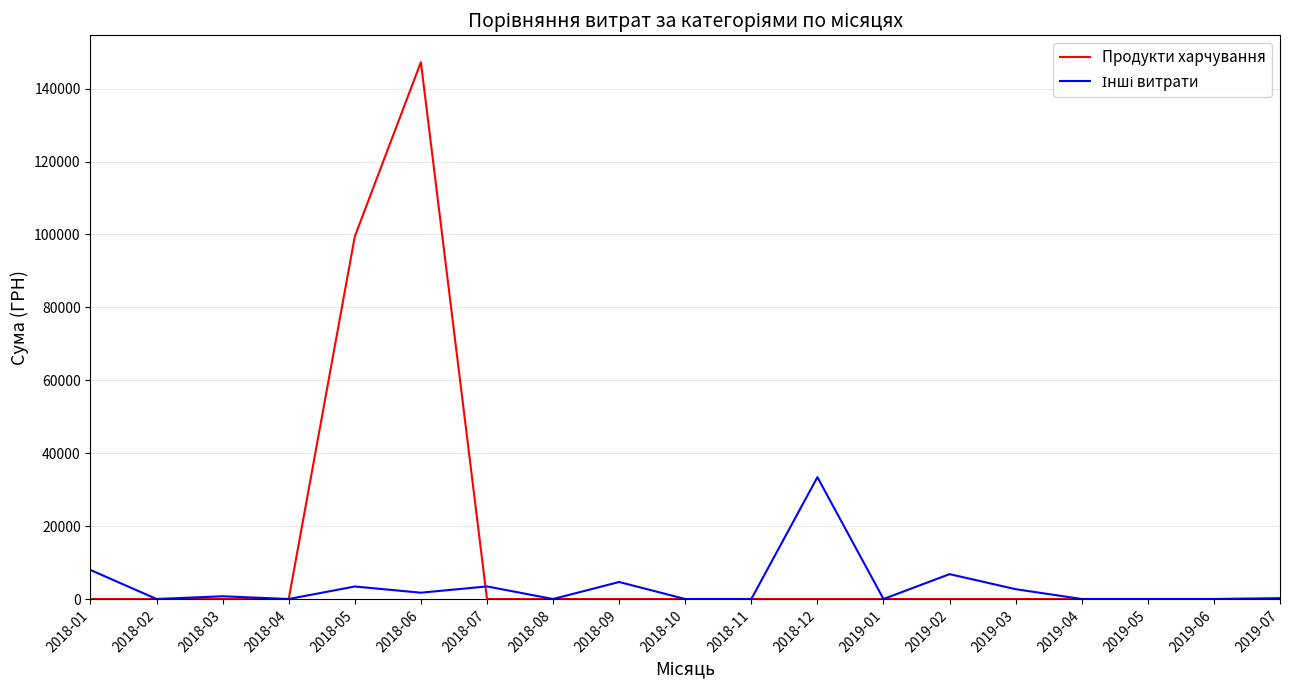

At which label is Продукти харчування closest to 73635?

2018-05